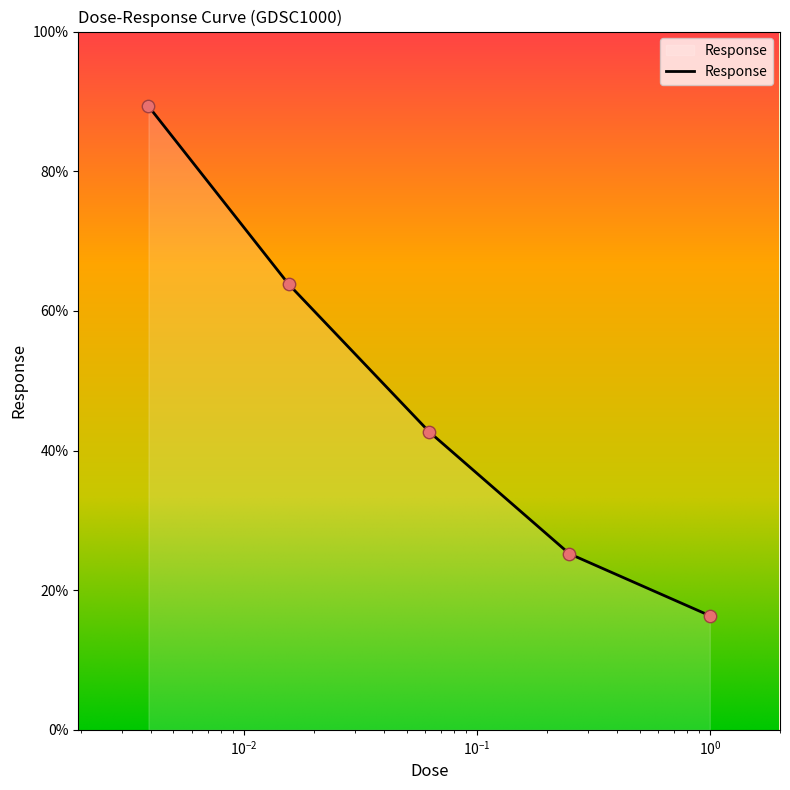

True or false: the data has more than 0 interior local peaks.

False